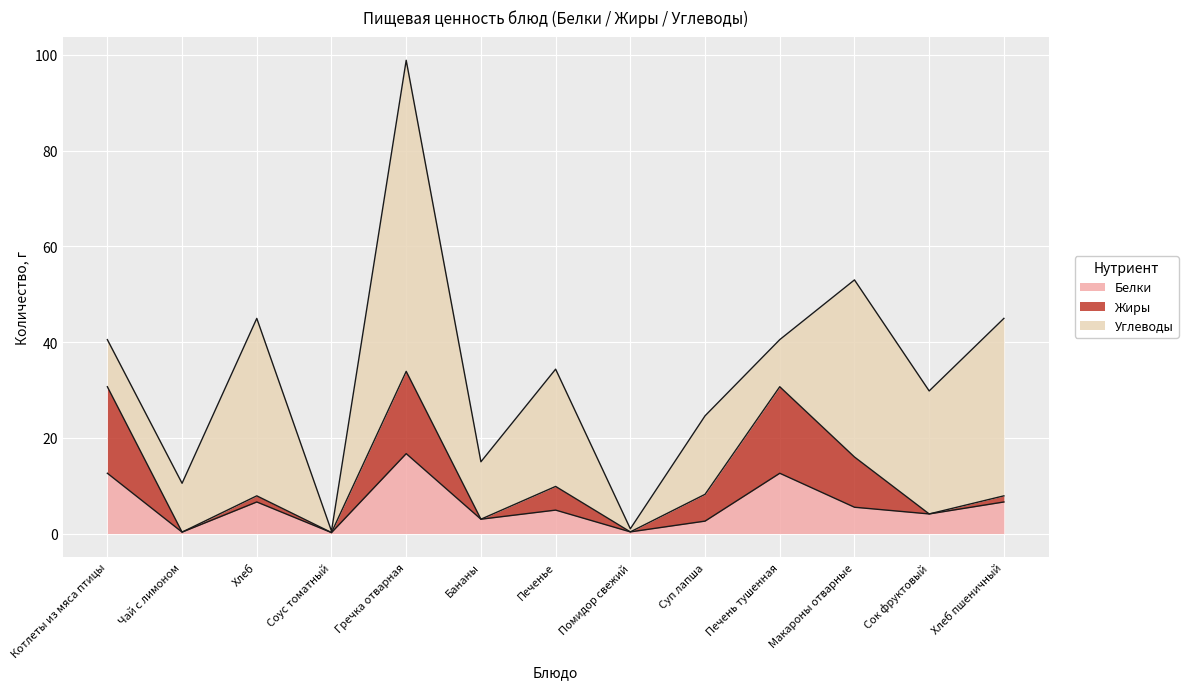

After their last crossing, which series has the higher values: Углеводы or Белки?

Углеводы